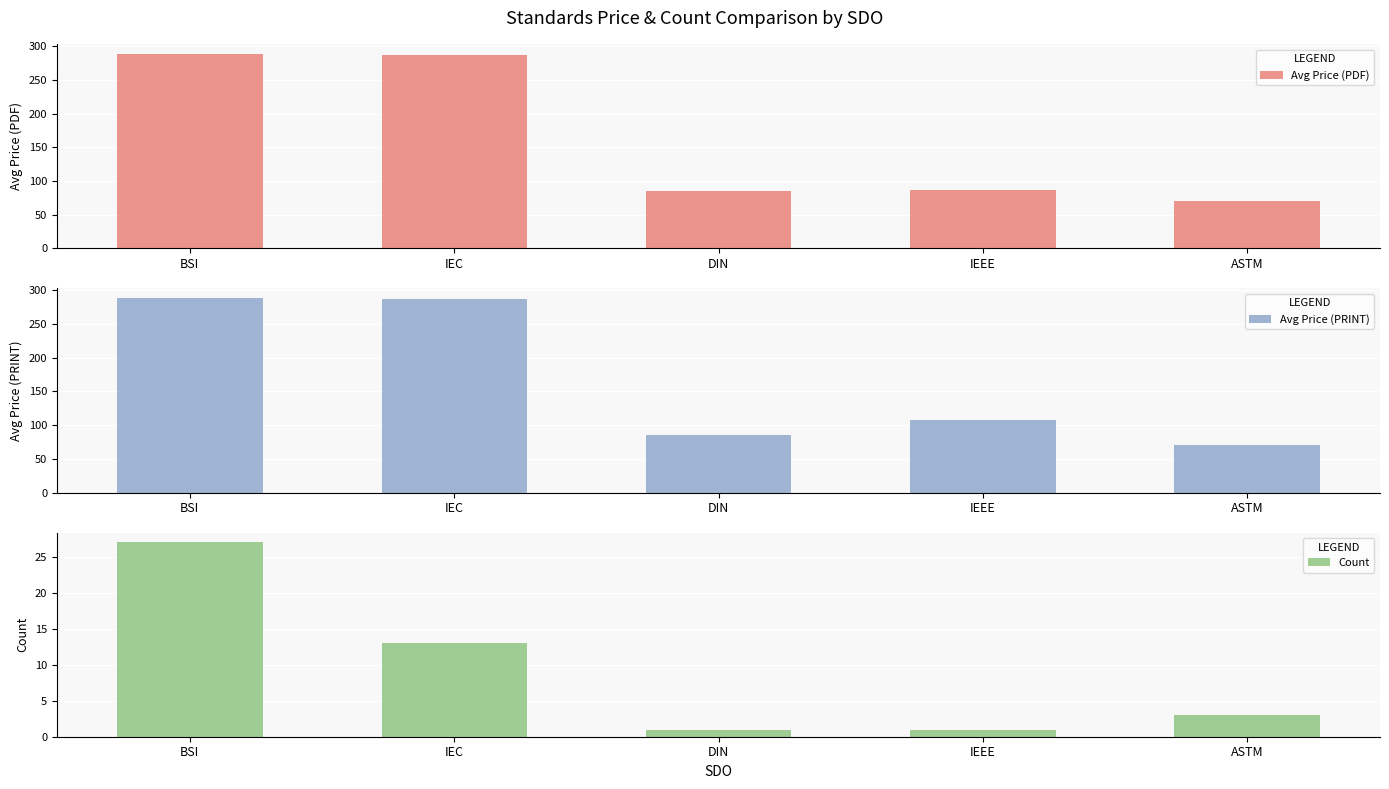

What is the label of the 2nd bar from the left?

IEC